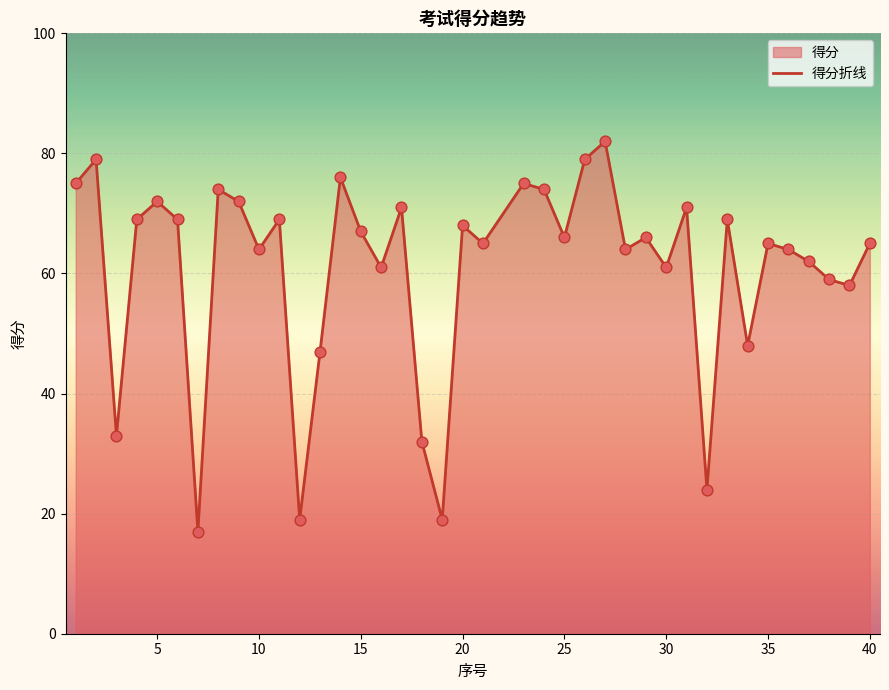

What is the maximum value shown in the chart?

82